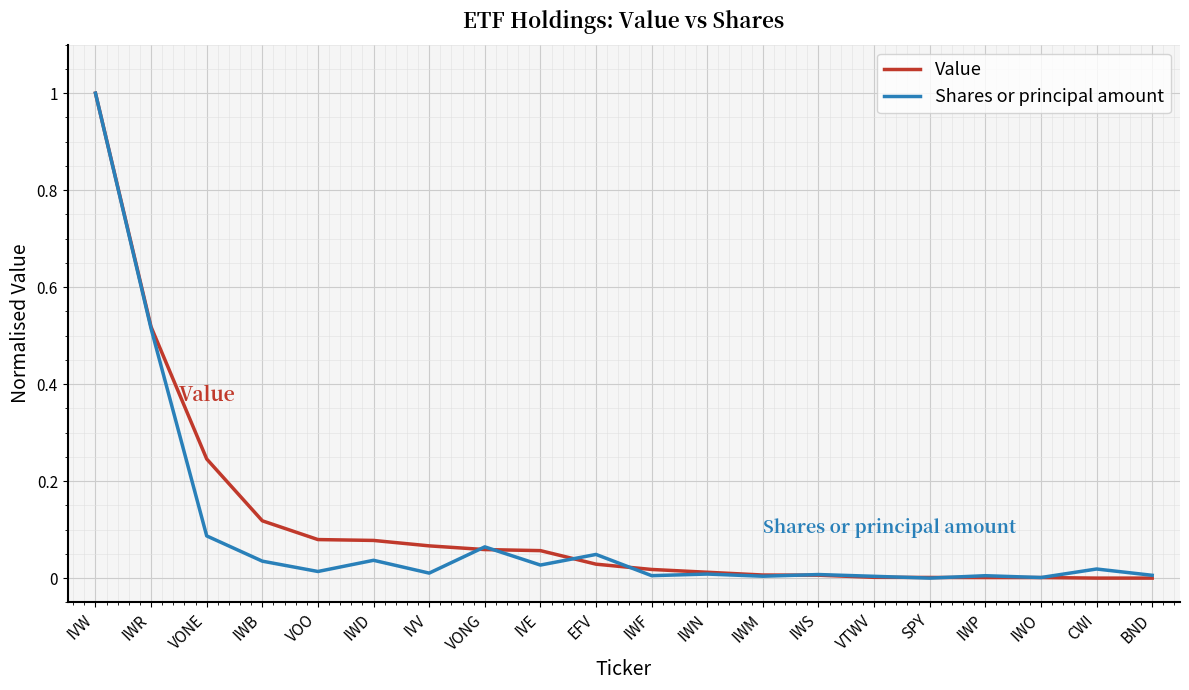

What position from the left is IWB?

4